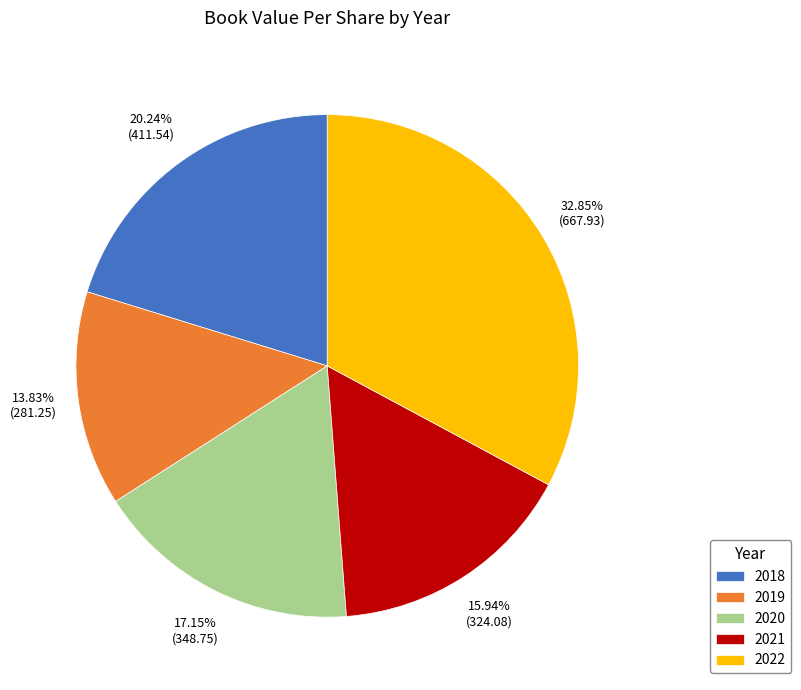

Between 2018 and 2019, which is larger?

2018